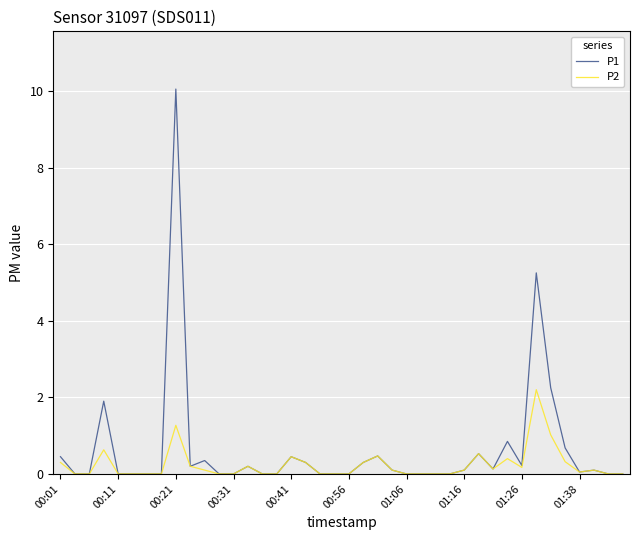

At how many categories does at least one series exceed 7?

1